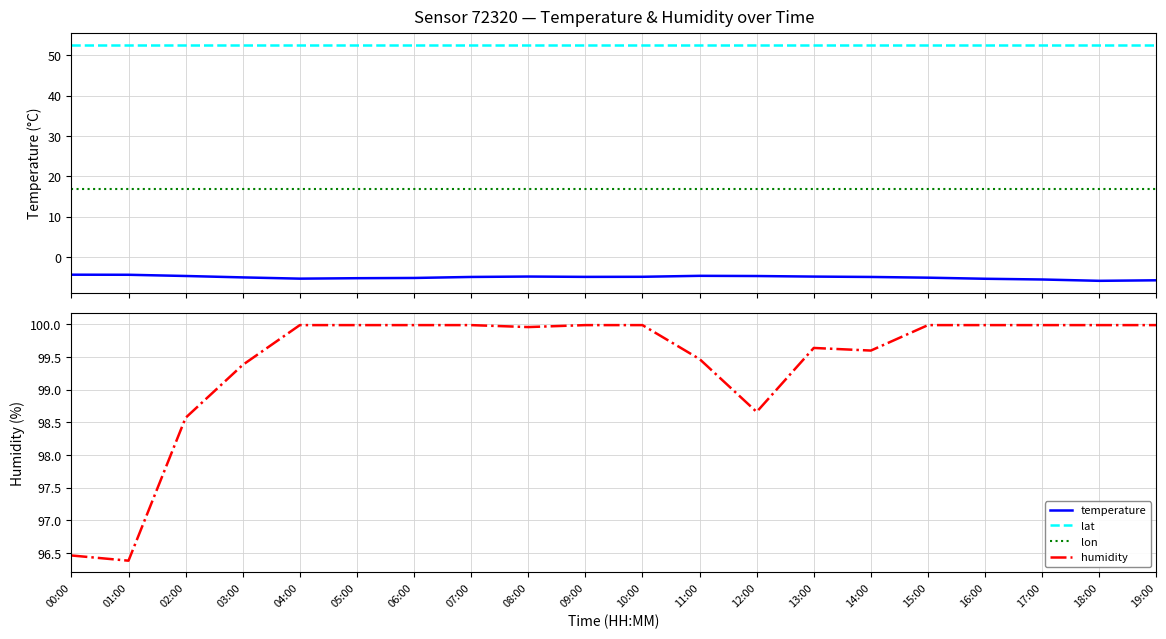

True or false: temperature and humidity intersect in this chart.

False